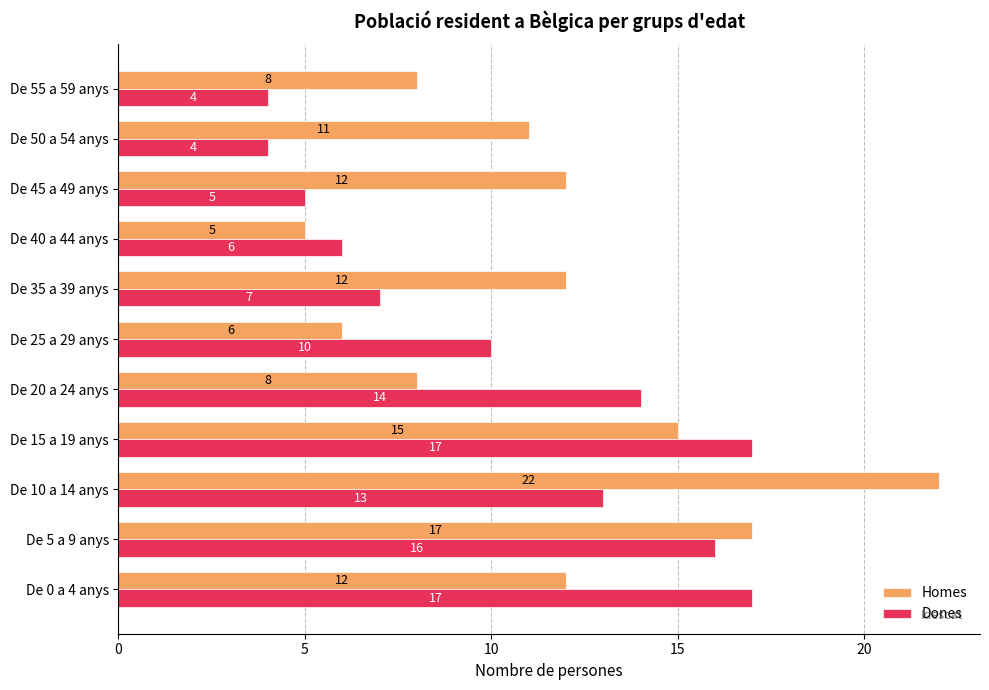

What is the approximate value of Homes at De 5 a 9 anys, to the nearest 5?

15